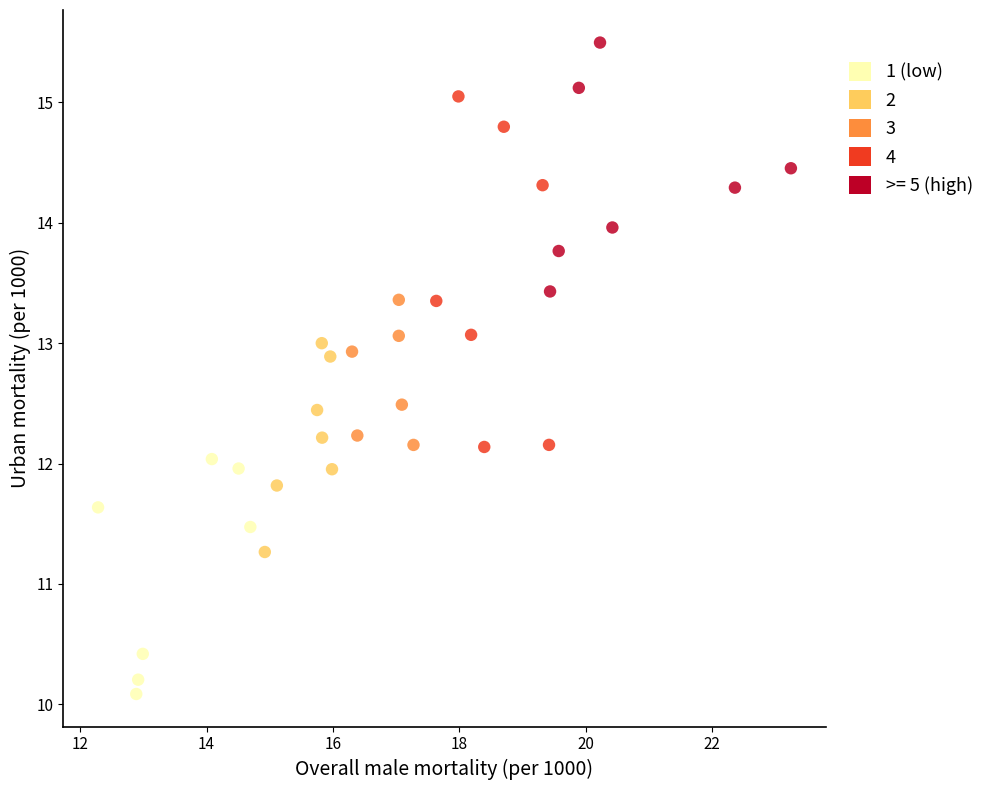

Which series has the largest Y range (max minus min)?

4